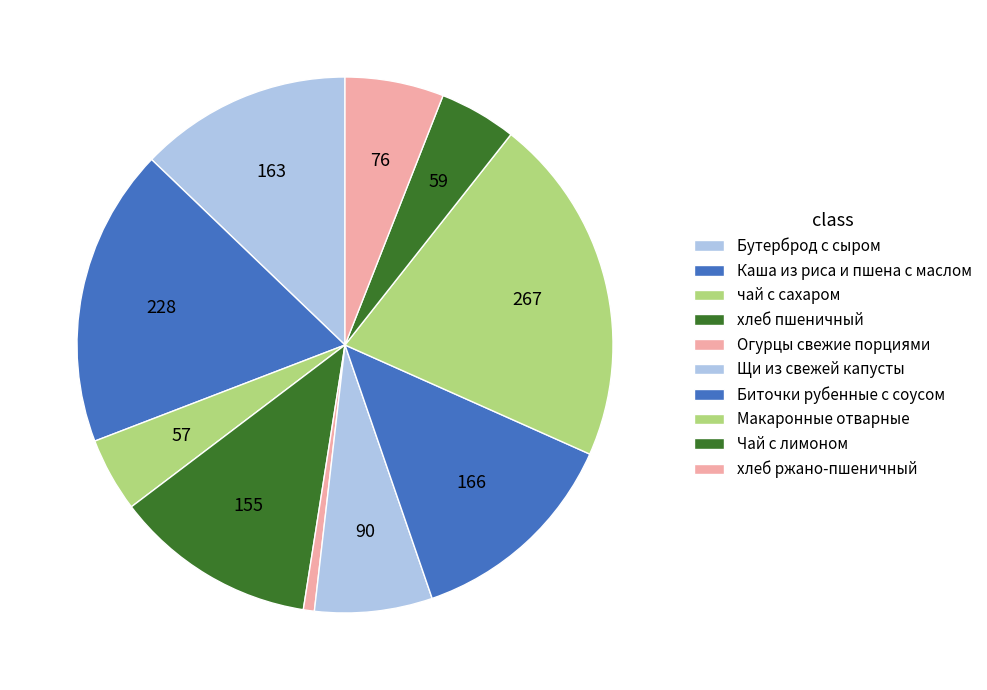

Count the number of slices in the pie.

10